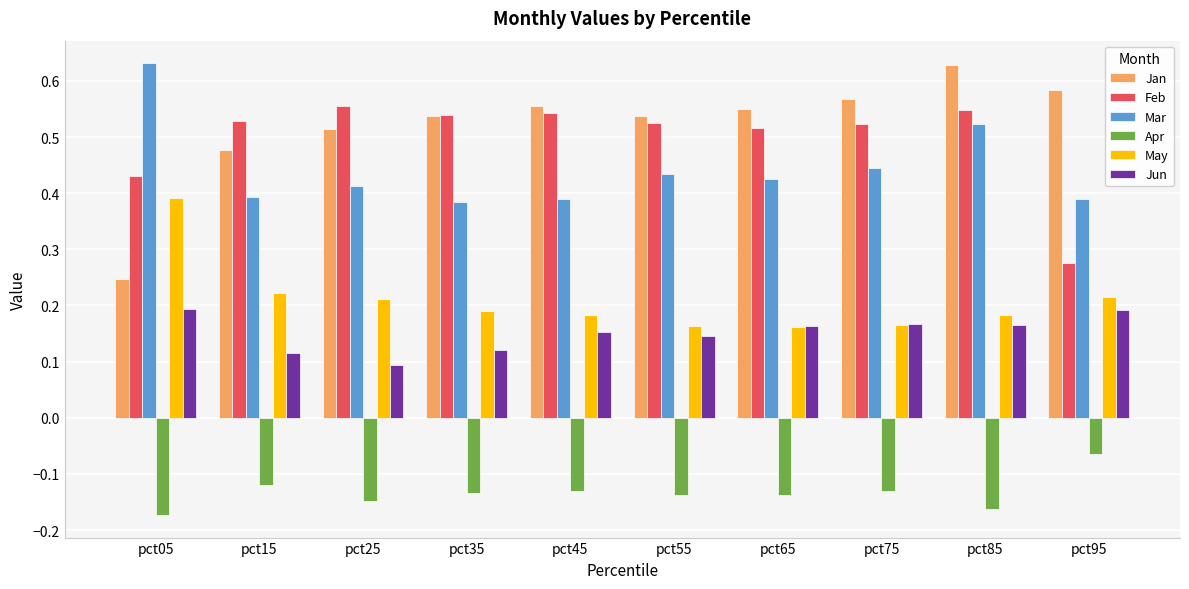

Rank the series at pct55 from highest to lowest value.

Jan, Feb, Mar, May, Jun, Apr